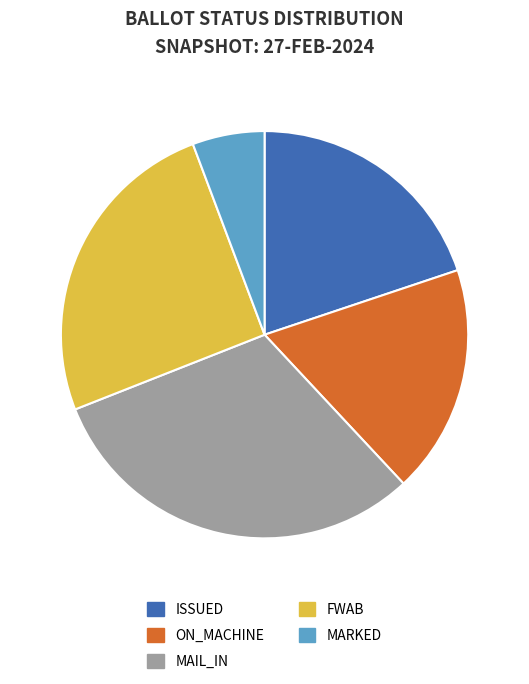

Does ISSUED account for over 50% of the chart?

No